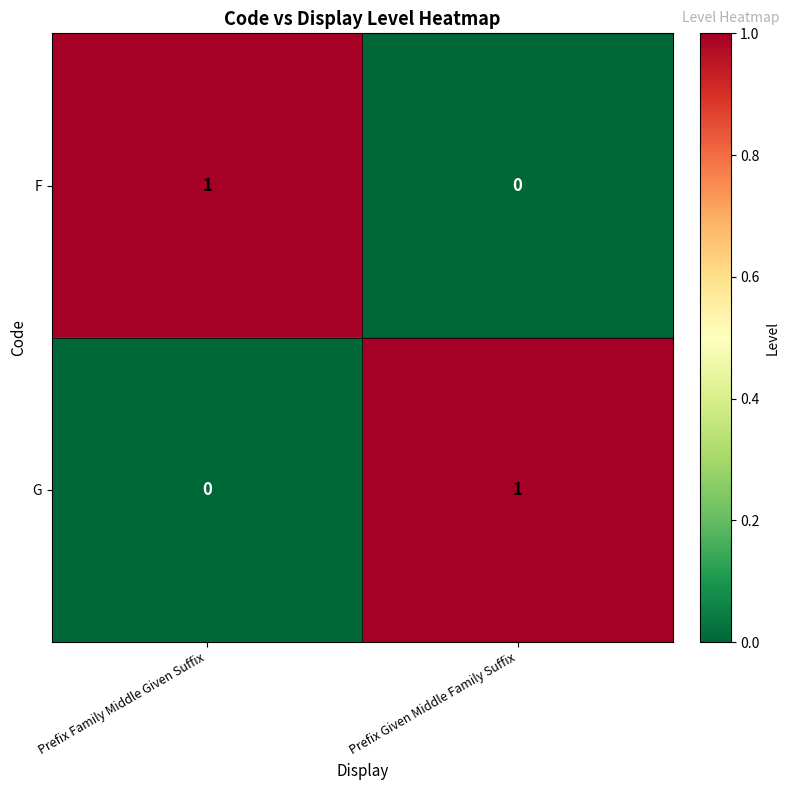

Rank the series at Prefix Family Middle Given Suffix from highest to lowest value.

F, G